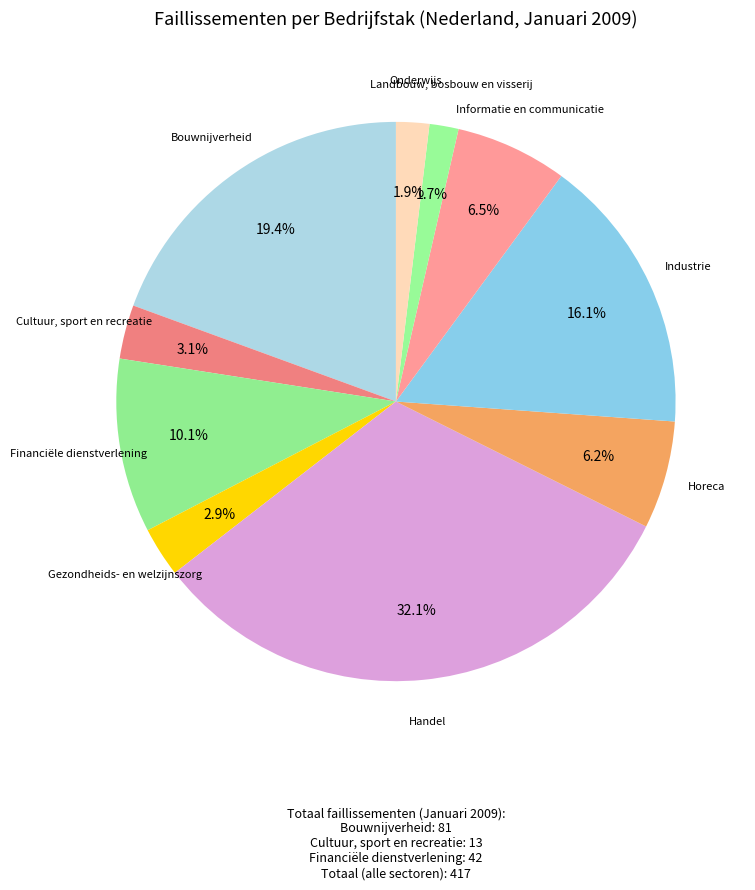

What percentage is NOT represented by Bouwnijverheid?

80.6%